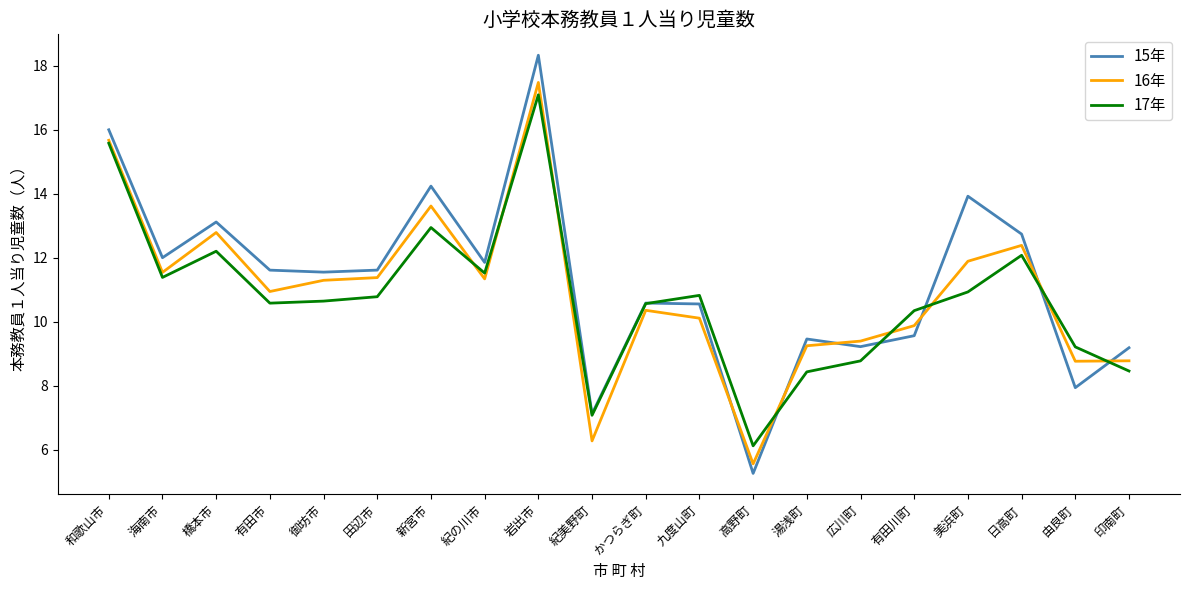

After their last crossing, which series has the higher values: 17年 or 16年?

16年